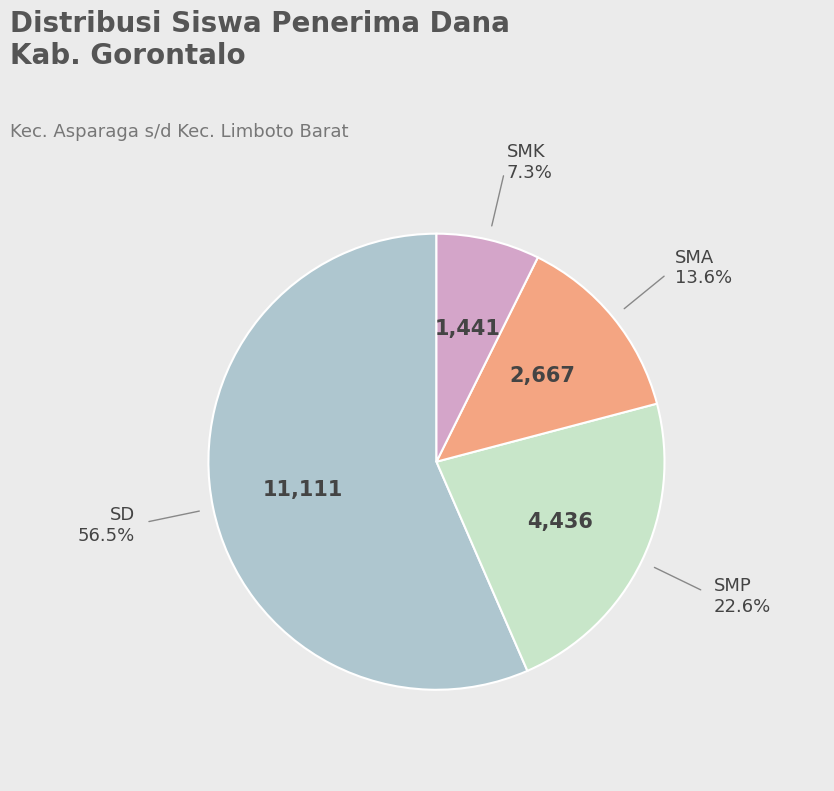

Which category has the smallest portion of the pie?

SMK